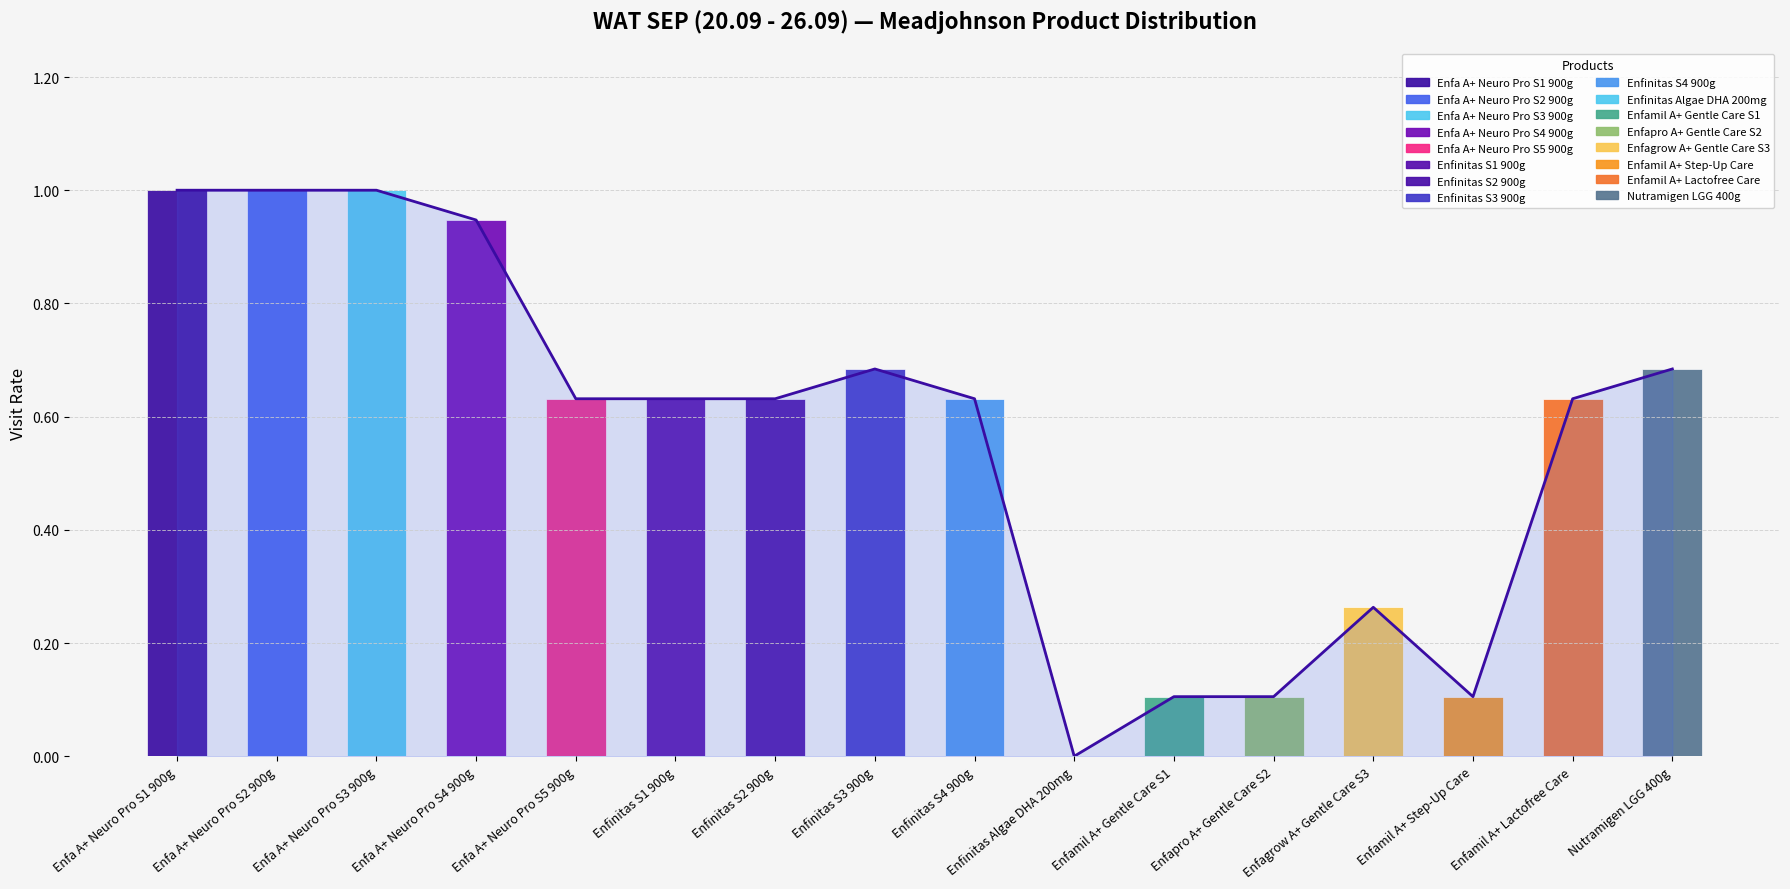

What position from the left is Enfinitas S1 900g?

6